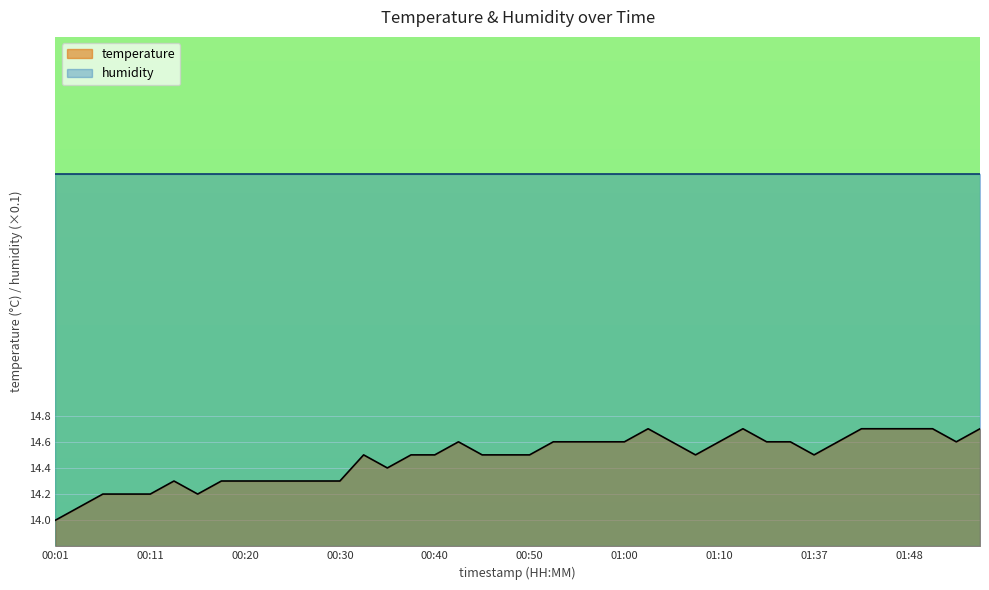

Which has a higher value, 00:37 or 01:48?

01:48